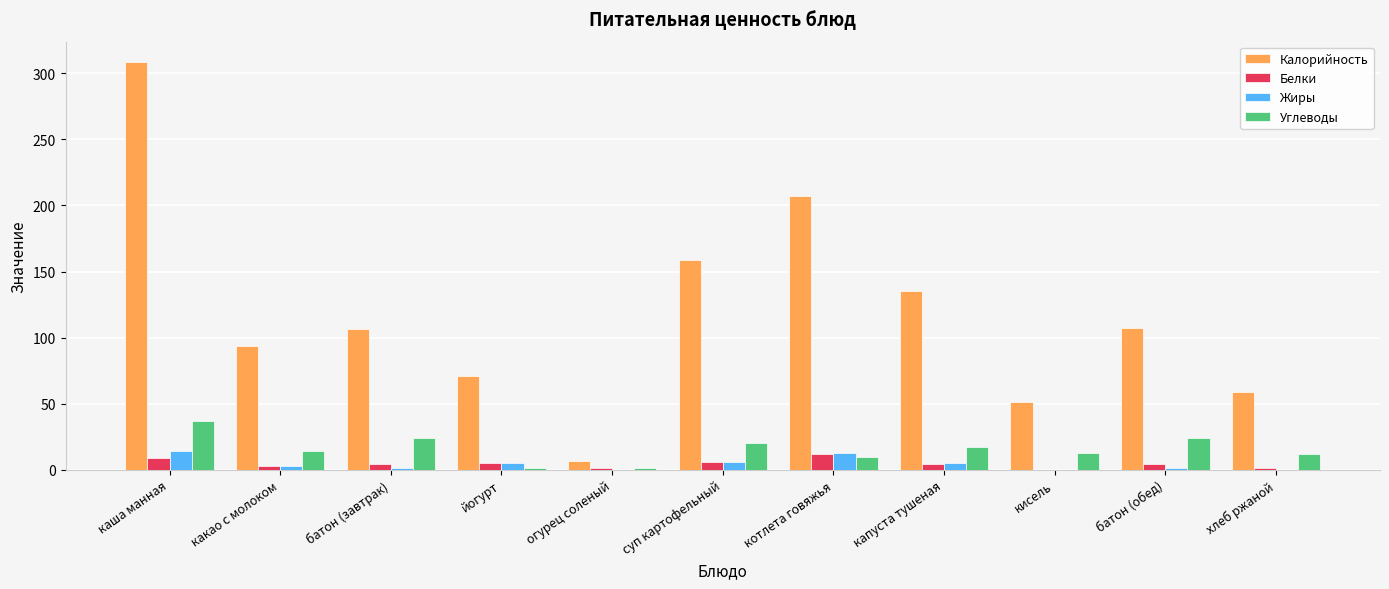

Which category has the highest value across all series?

каша манная